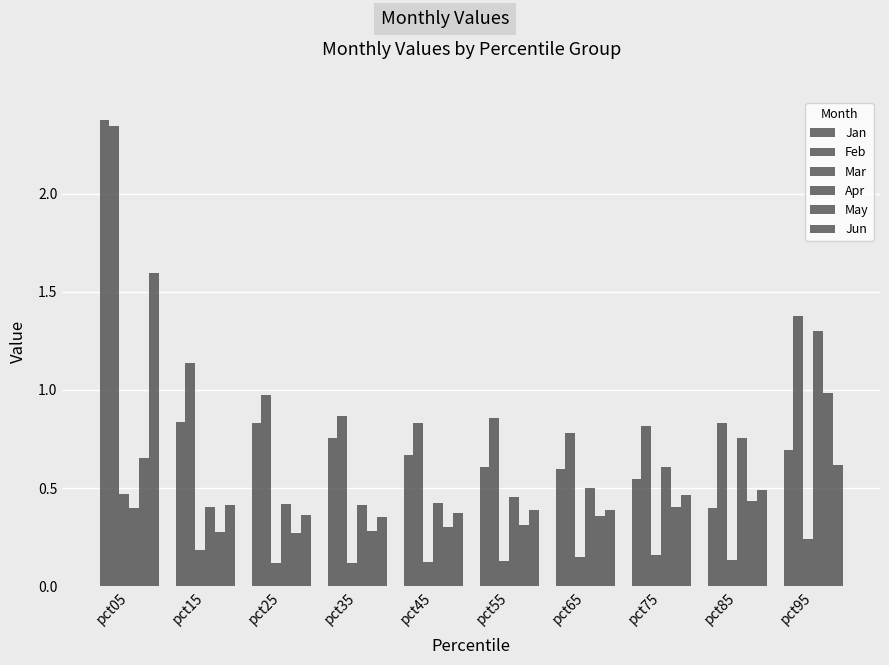

Is it true that May equals 0.6 at pct55?

False